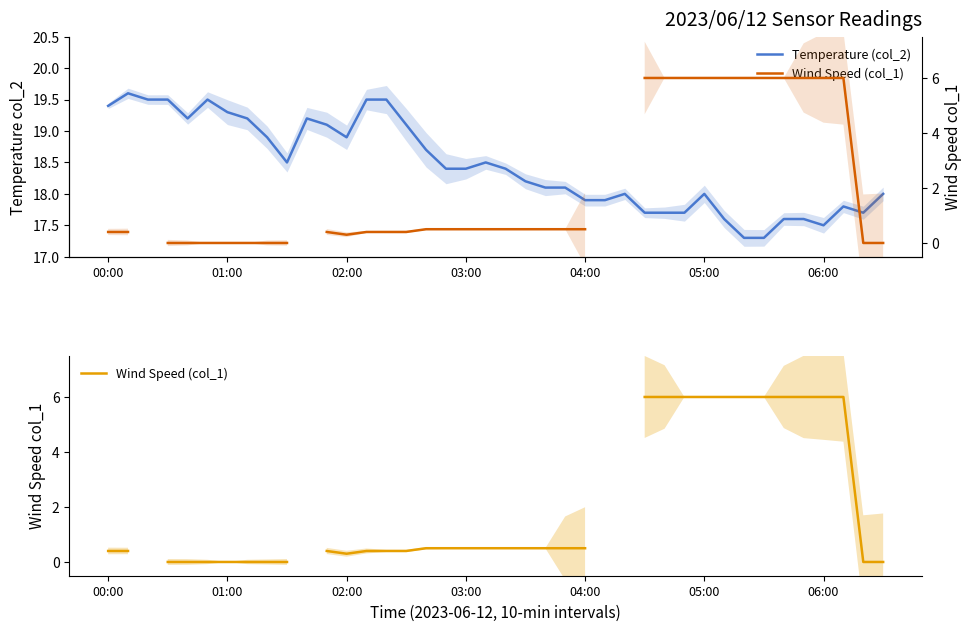

In Temperature (col_2), how many points are lower than both neighbors (excluding endpoints)?

5